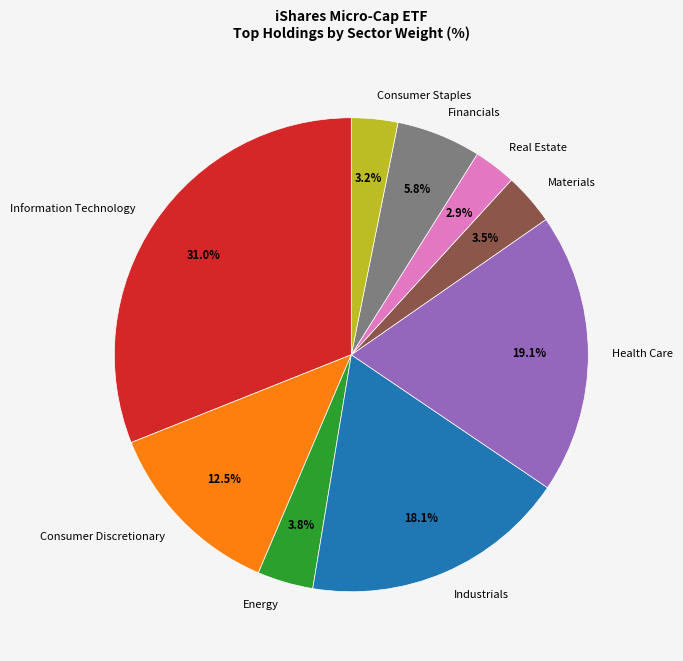

What portion of the pie excludes Consumer Staples?

96.8%